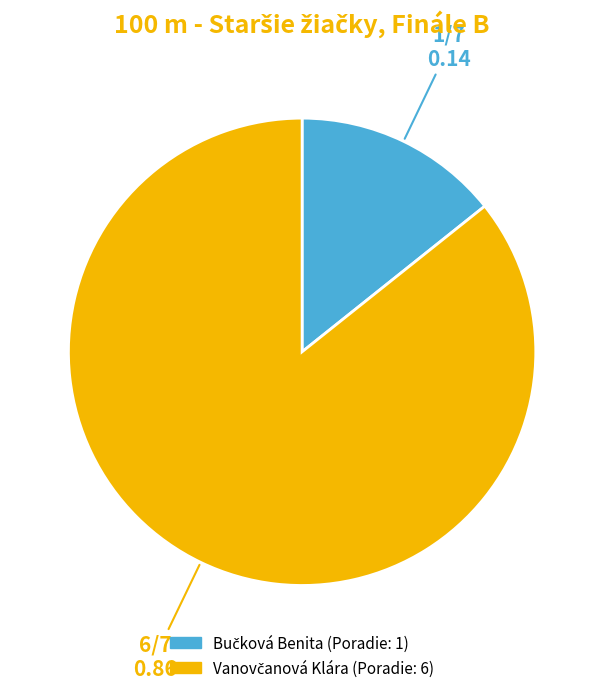

How many segments does this pie chart have?

2